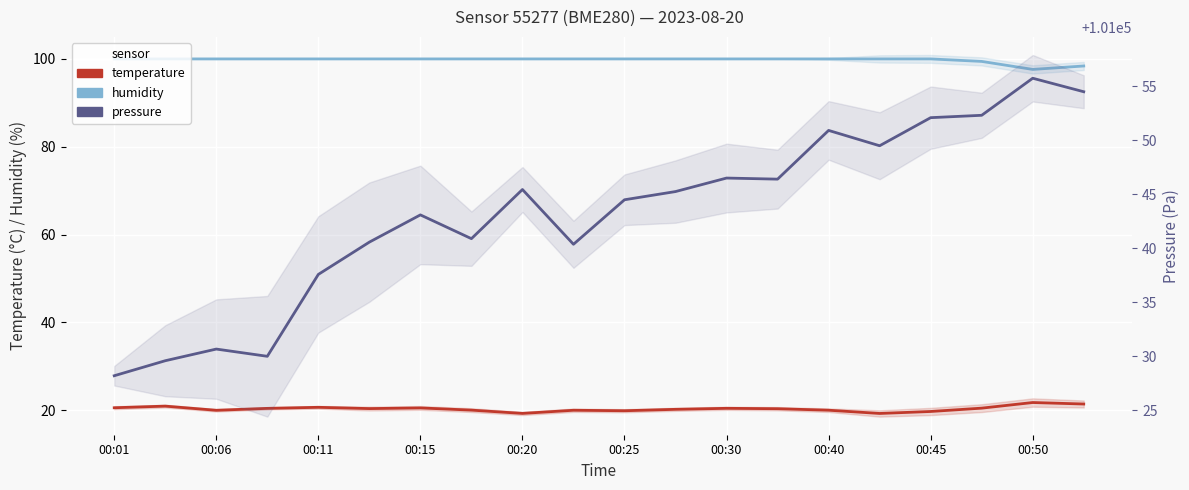

True or false: temperature has a value of 27.9 at 00:25.

False